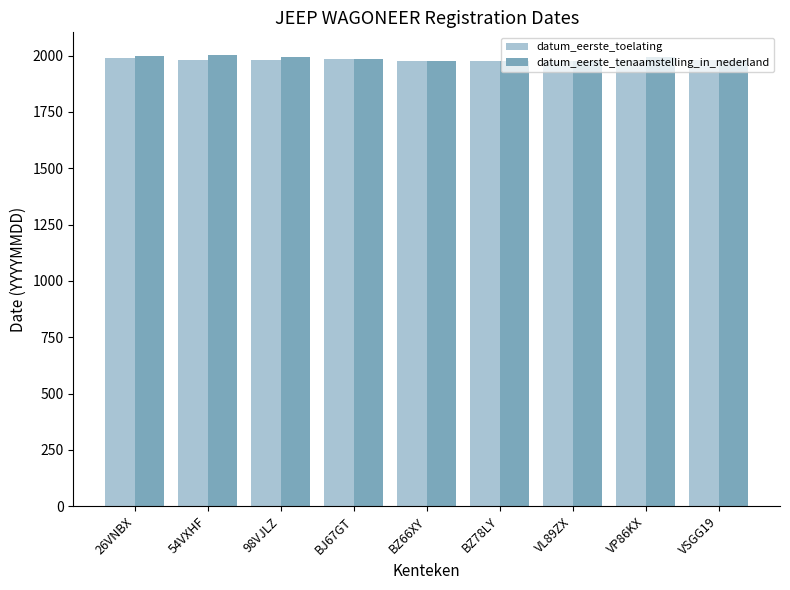

True or false: datum_eerste_tenaamstelling_in_nederland has a value of 3417 at VP86KX.

False